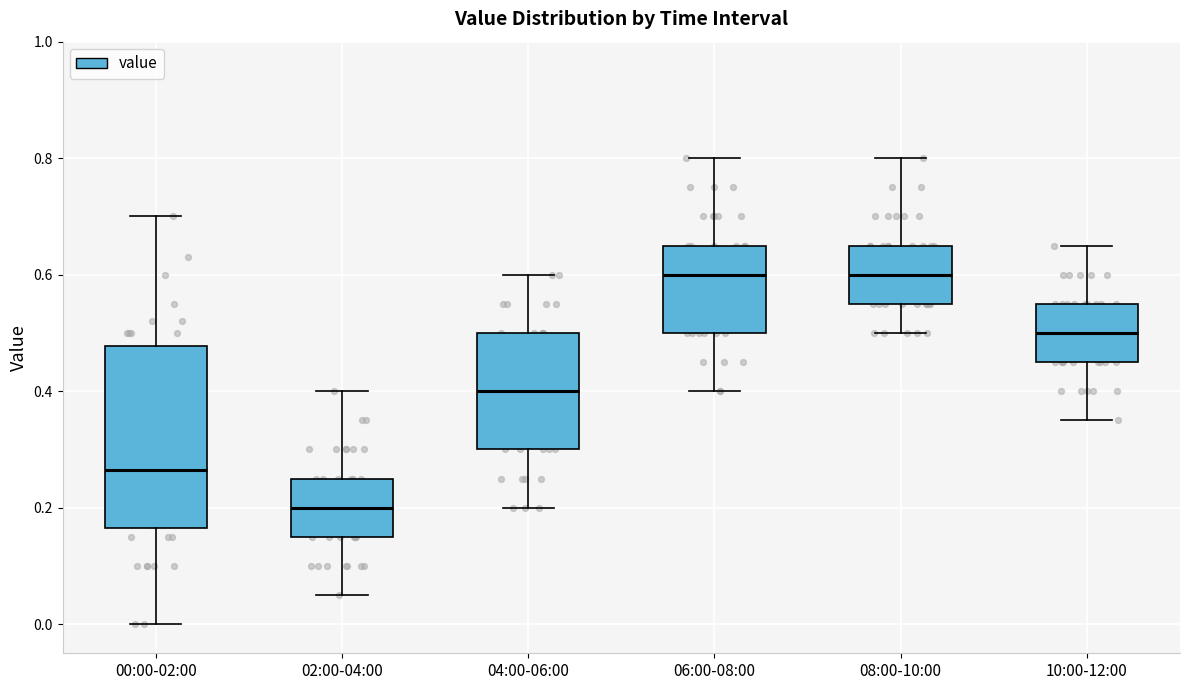

Which box's median line is the lowest?

02:00-04:00